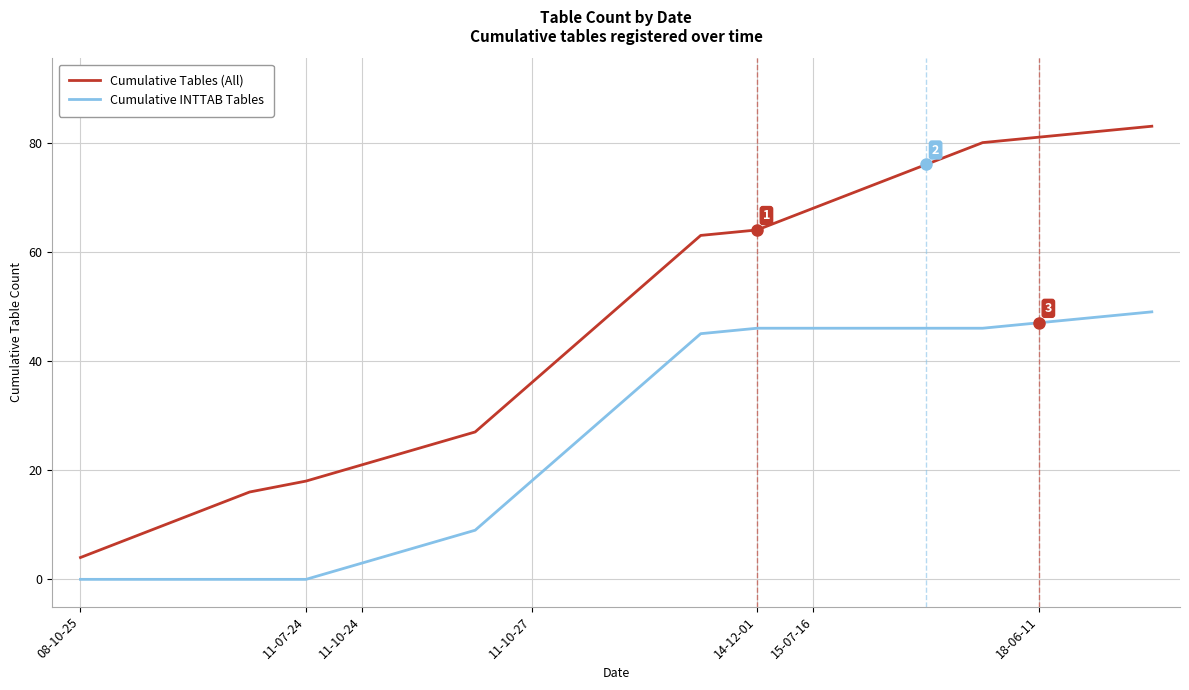

What is the difference between the maximum and minimum values in the Cumulative Tables (All) series?

79